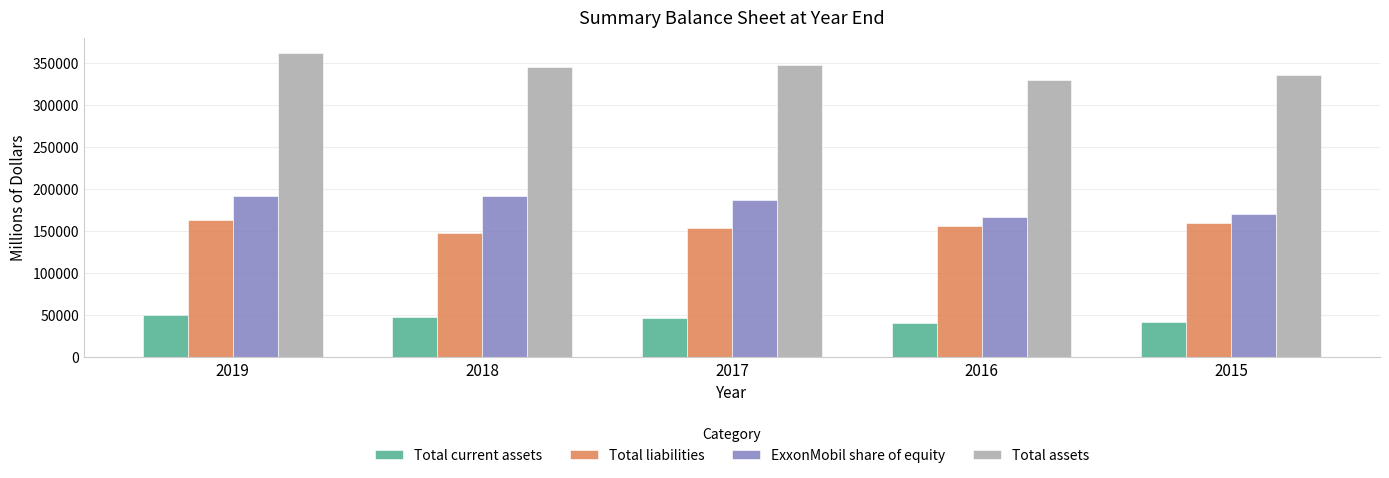

What is the minimum value shown in the chart?

41416